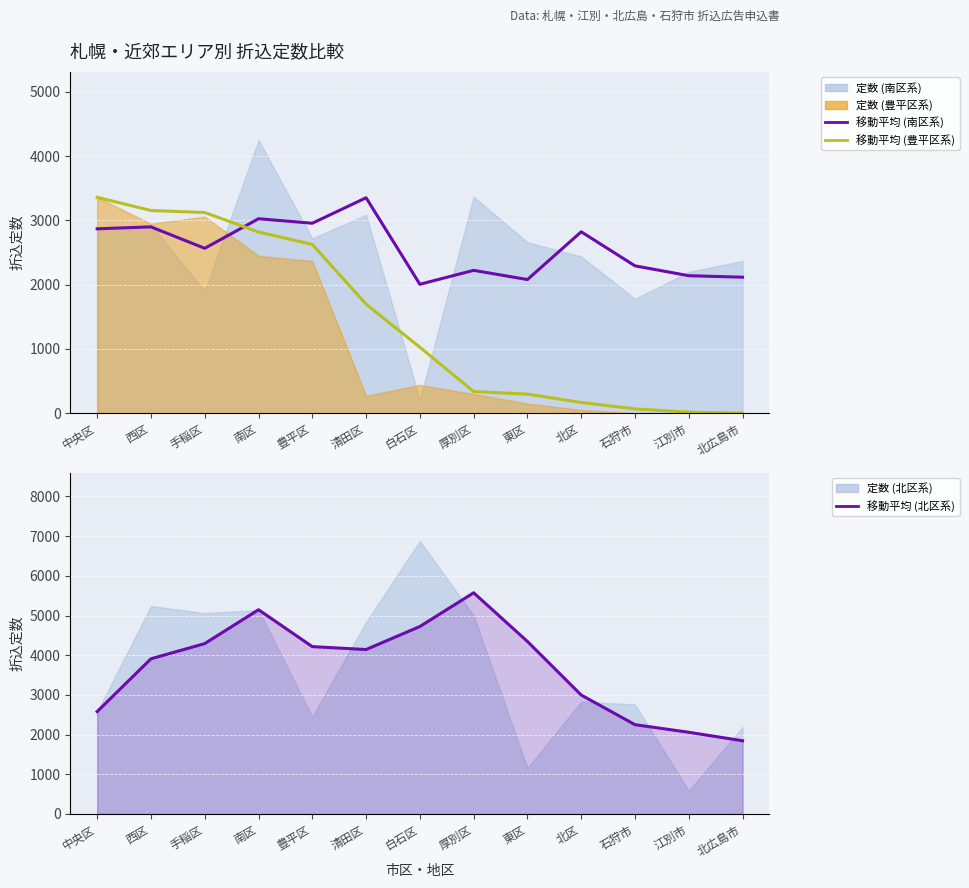

Rank the categories by 移動平均 (豊平区系) value from lowest to highest.

北広島市, 江別市, 石狩市, 北区, 東区, 厚別区, 白石区, 清田区, 豊平区, 南区, 手稲区, 西区, 中央区